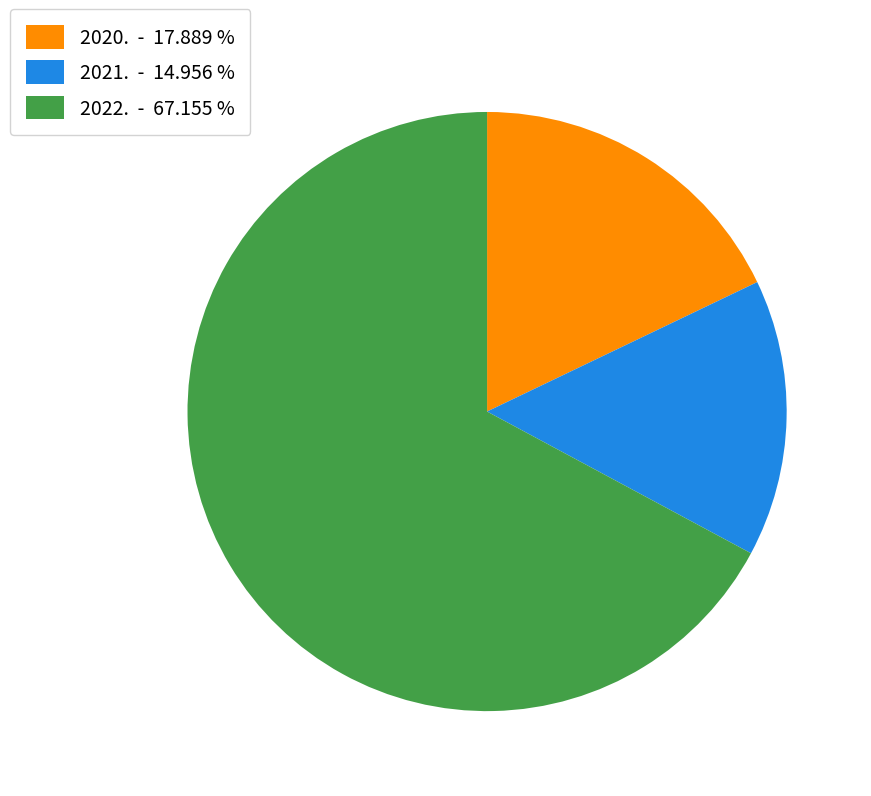

Approximately how many times larger is the value at 2021. compared to 2022.?

0.2